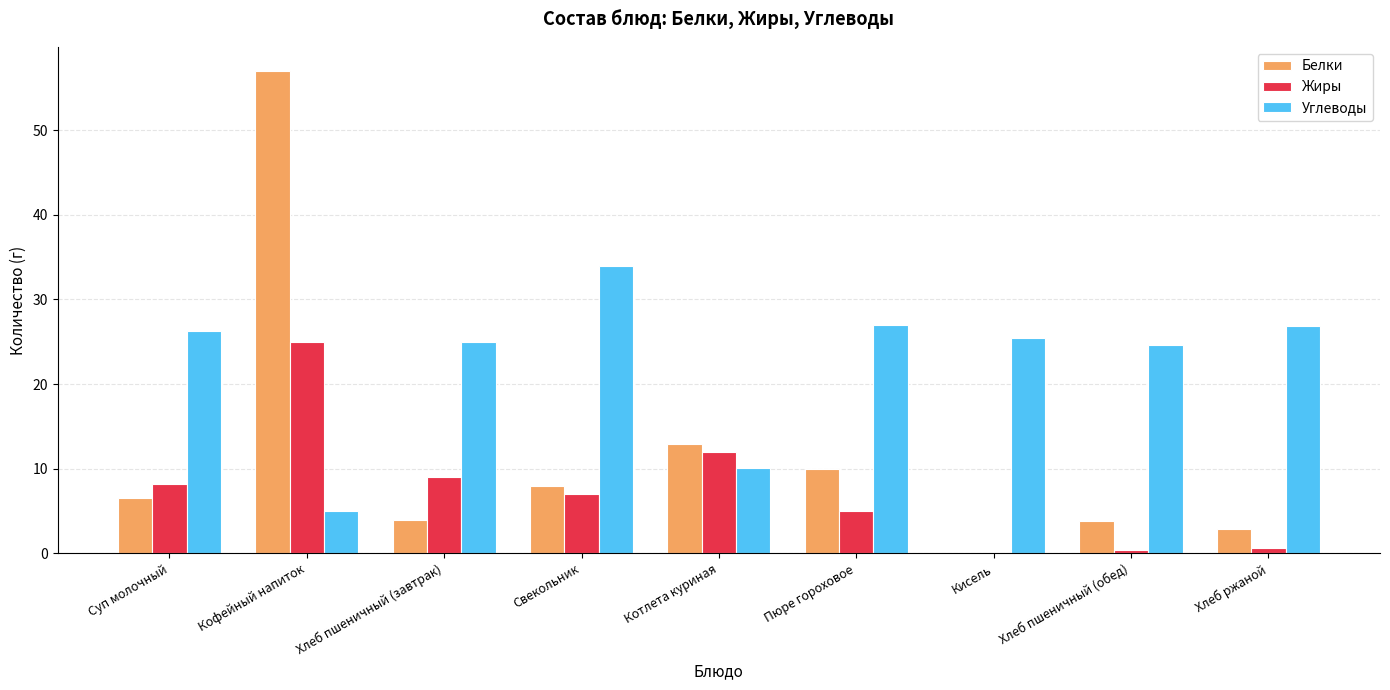

The value of Жиры at Хлеб пшеничный (завтрак) is 12.7. True or false?

False